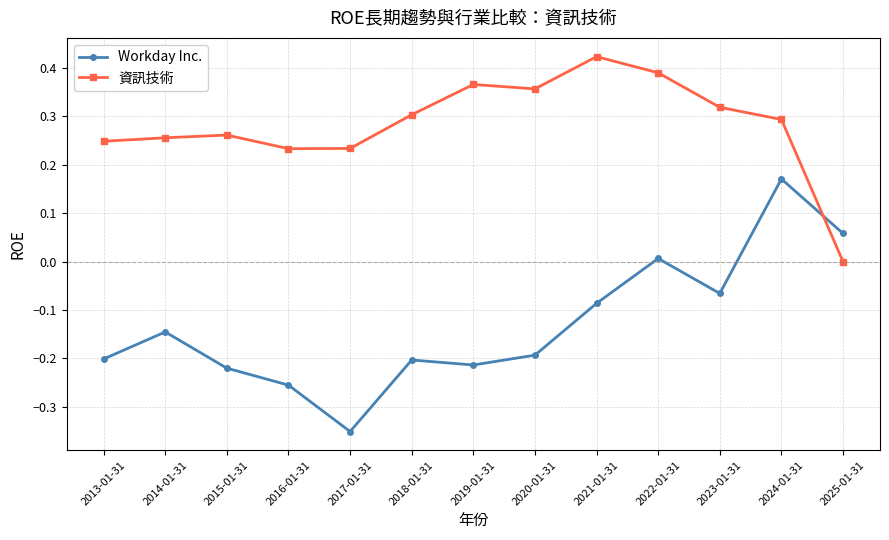

Count the number of categories in the chart.

13